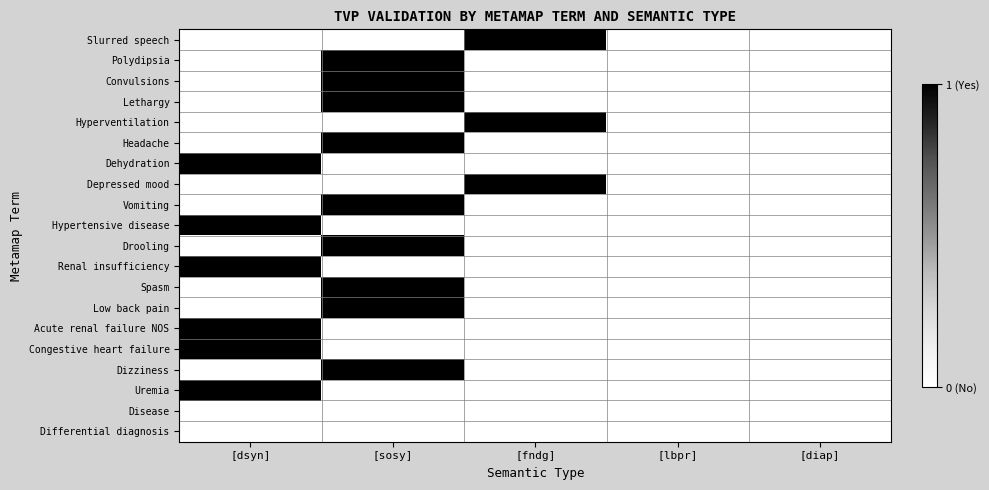

At [lbpr], list the series in order from smallest to largest.

Slurred speech, Polydipsia, Convulsions, Lethargy, Hyperventilation, Headache, Dehydration, Depressed mood, Vomiting, Hypertensive disease, Drooling, Renal insufficiency, Spasm, Low back pain, Acute renal failure NOS, Congestive heart failure, Dizziness, Uremia, Disease, Differential diagnosis